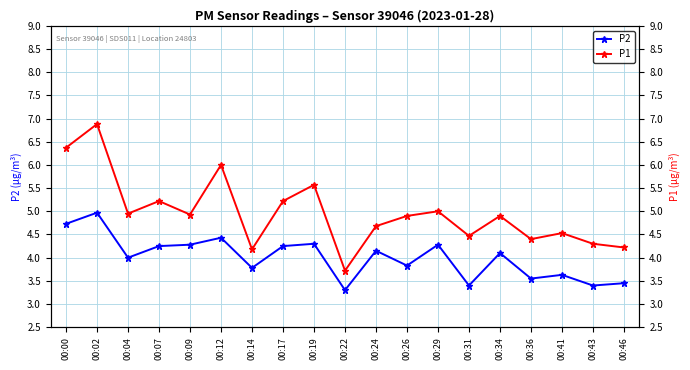

The value of P2 at 00:02 is 5.0. True or false?

True